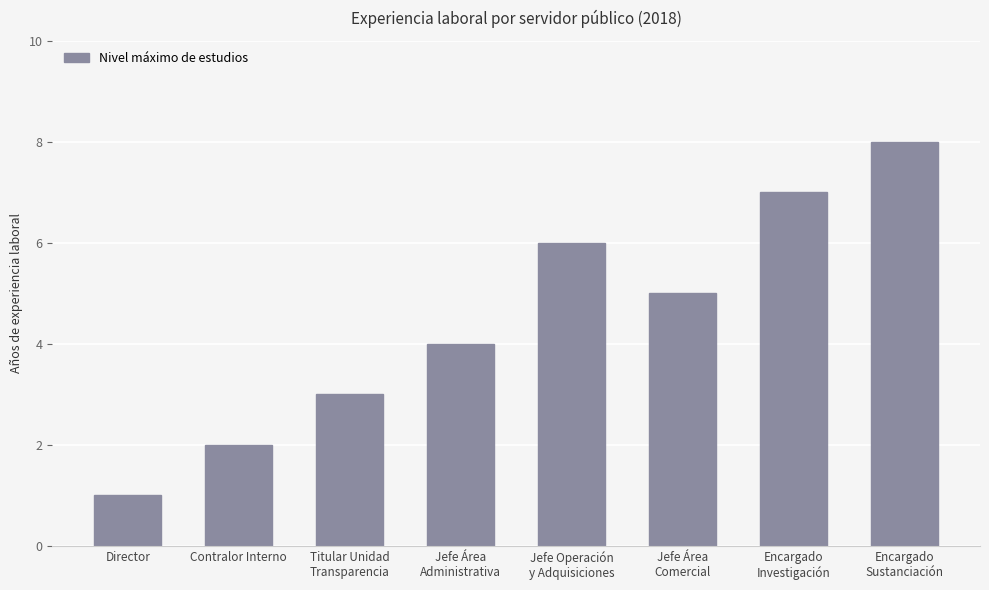

What is the ratio of the value at Jefe Operación
y Adquisiciones to the value at Encargado
Investigación?

0.9